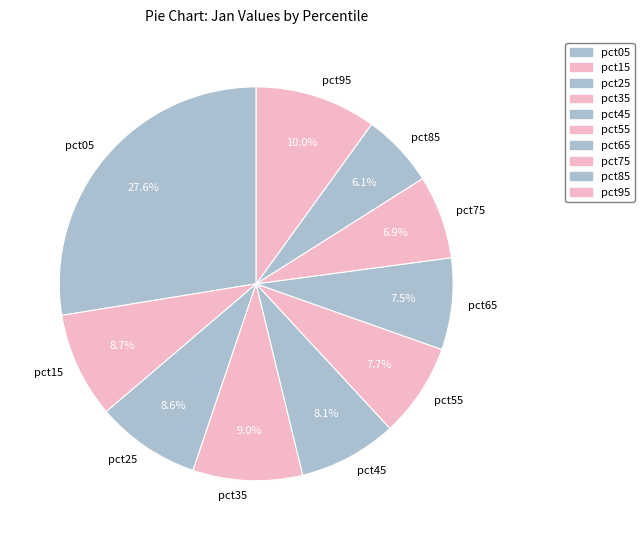

Count the number of slices in the pie.

10